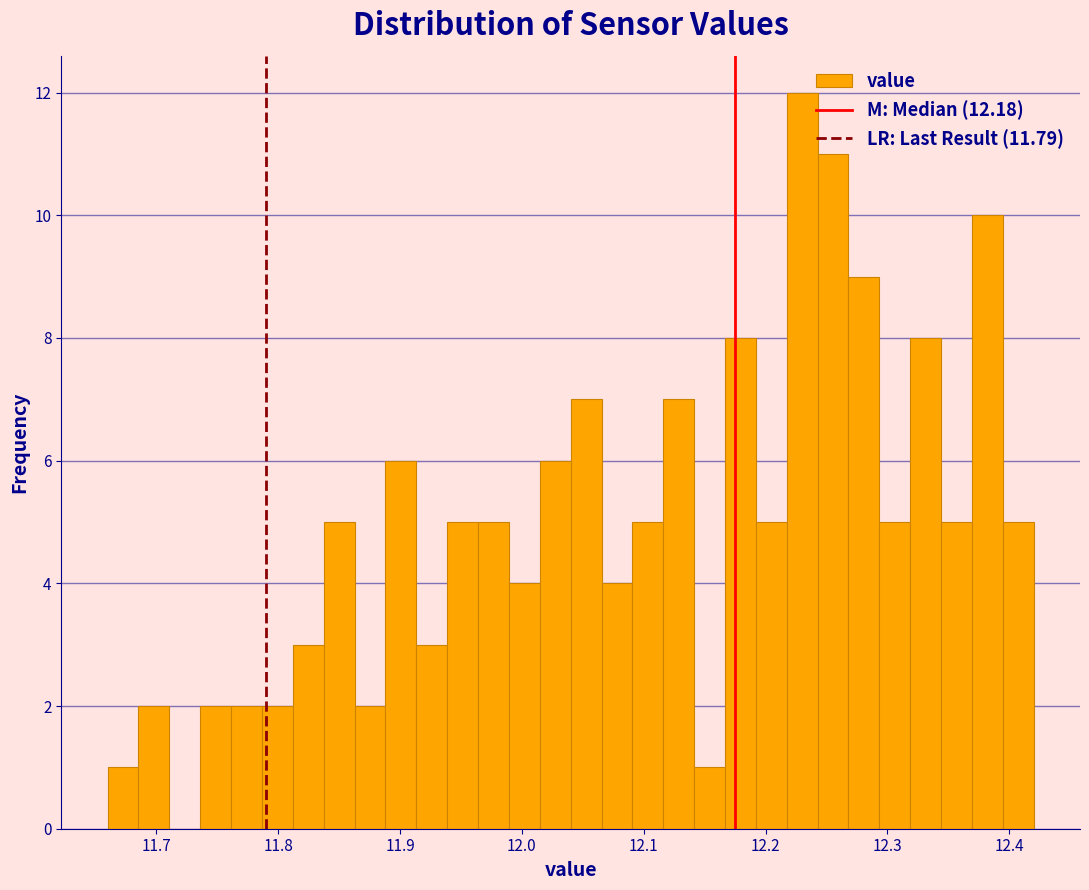

Around what value on the x-axis is the tallest bar? Give the approximate position of its centre, as read against the axis.

12.23